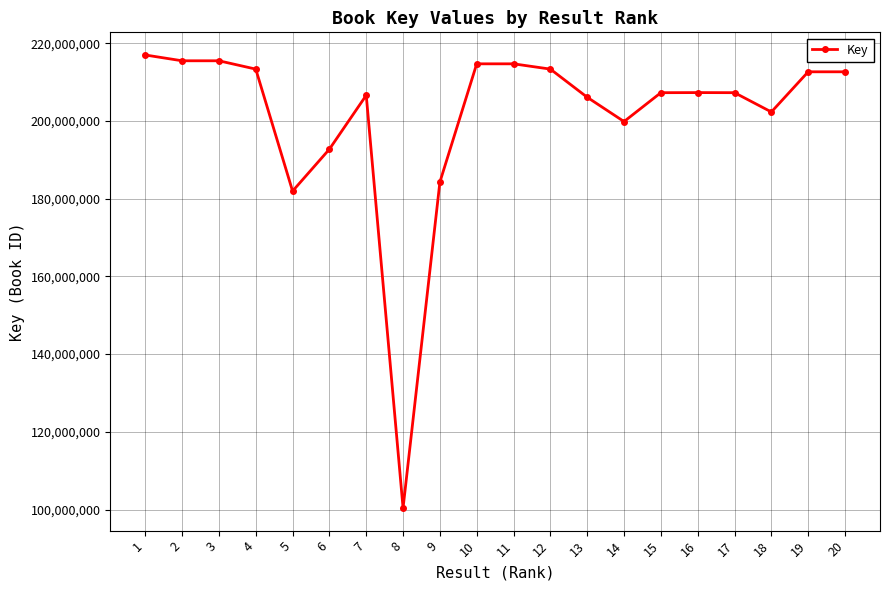

What is the difference between the maximum and minimum values?

116563956